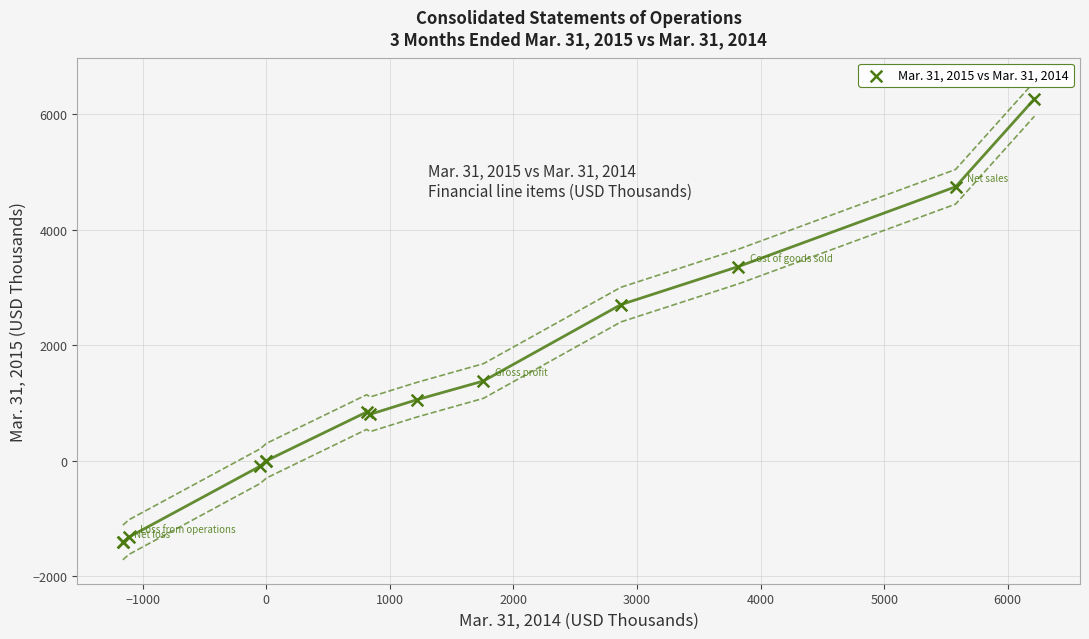

What Y value in the scatter plot is closest to 2424?

2703.0